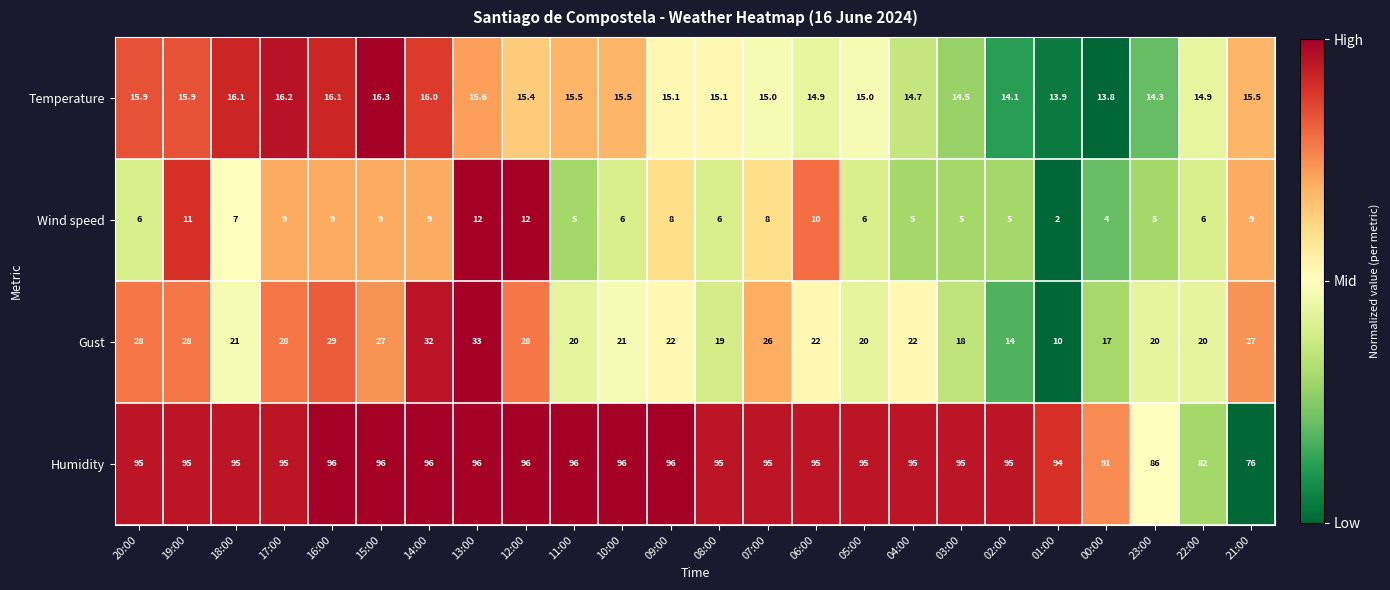

Read the Humidity value at 22:00.

82.0